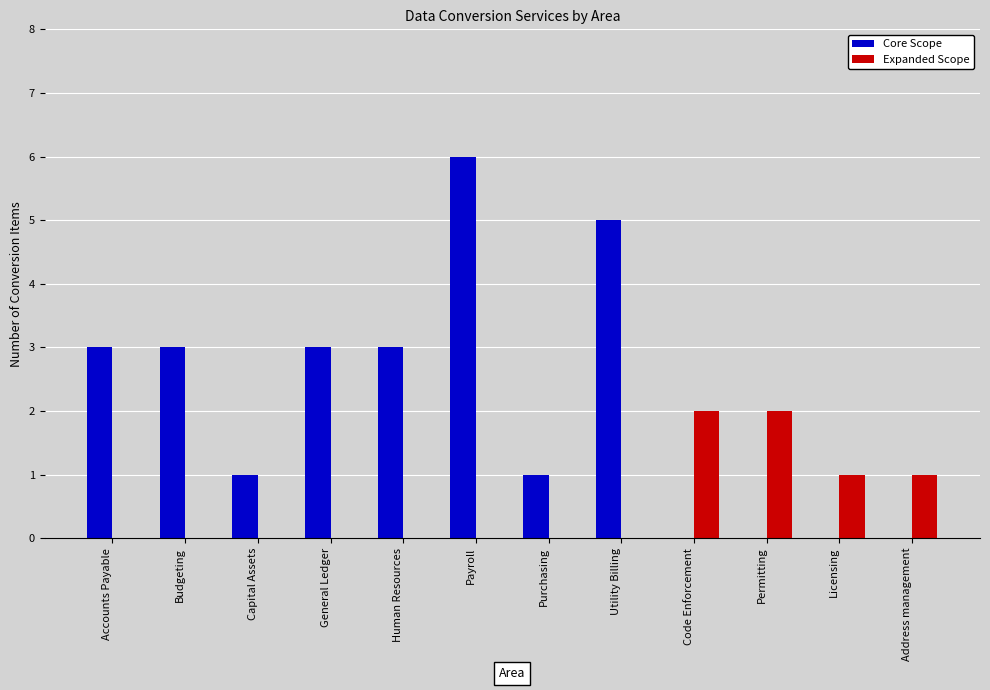

Reading right to left, list all the values displayed in this chart.

Core Scope: 0	0	0	0	5	1	6	3	3	1	3	3
Expanded Scope: 1	1	2	2	0	0	0	0	0	0	0	0